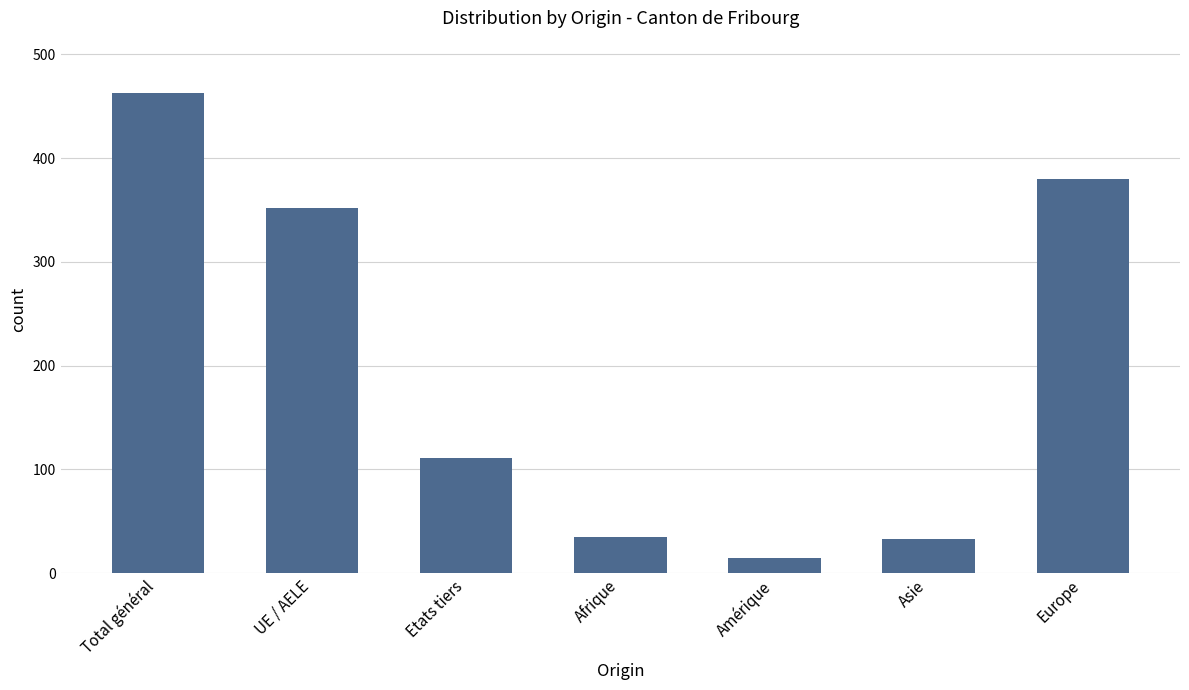

Which has a higher value, Total général or Amérique?

Total général